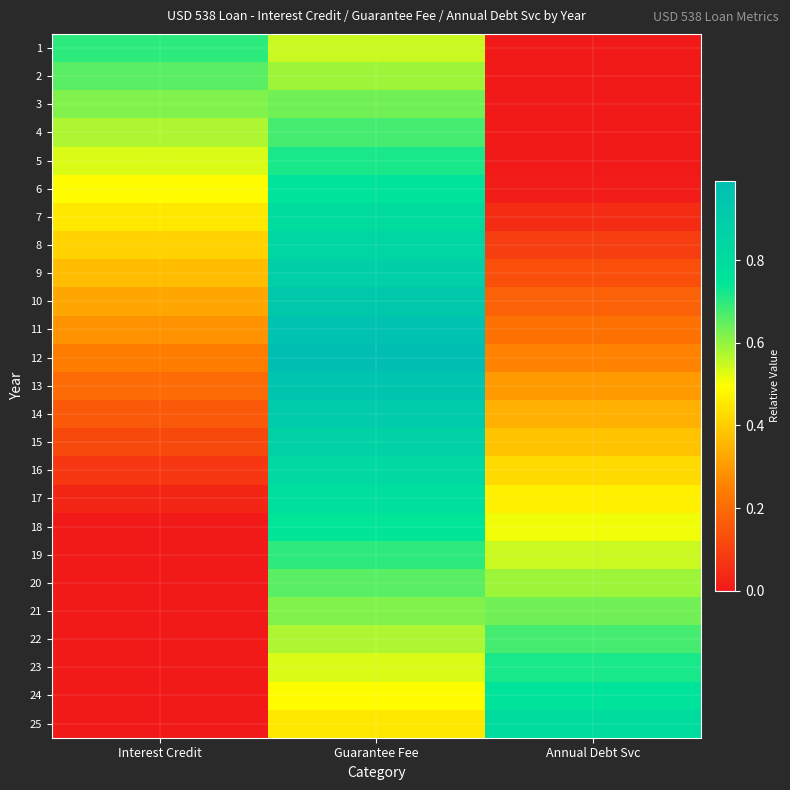

Count the number of categories in the chart.

3